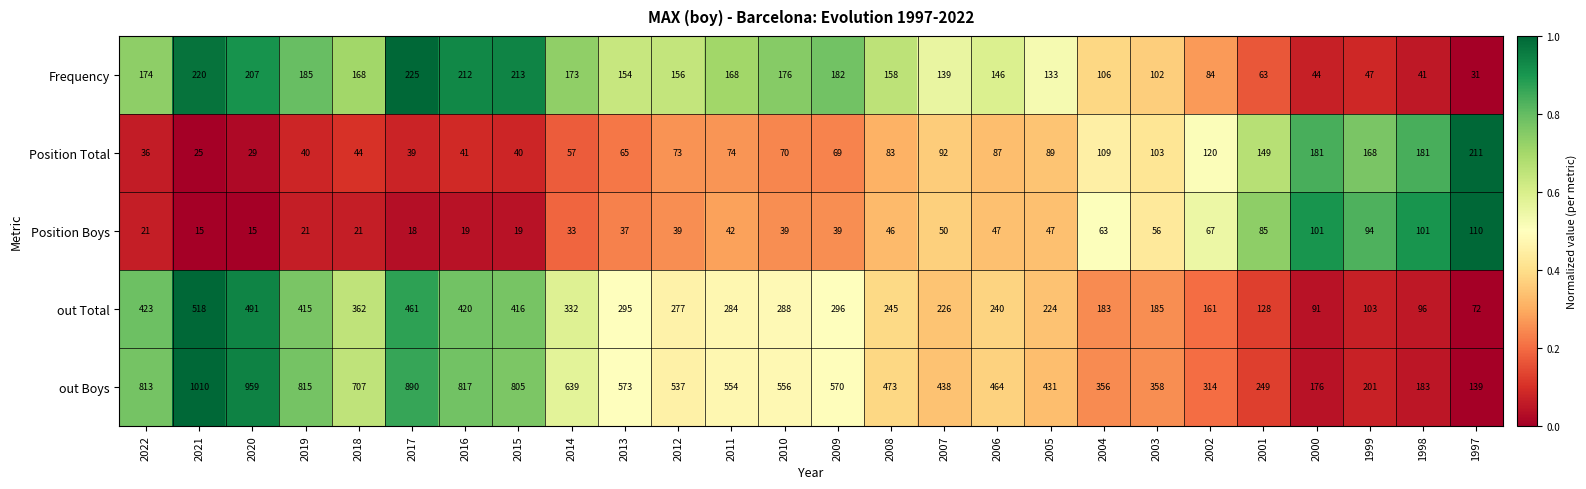

The out Boys series shows 352 at 2012. True or false?

False